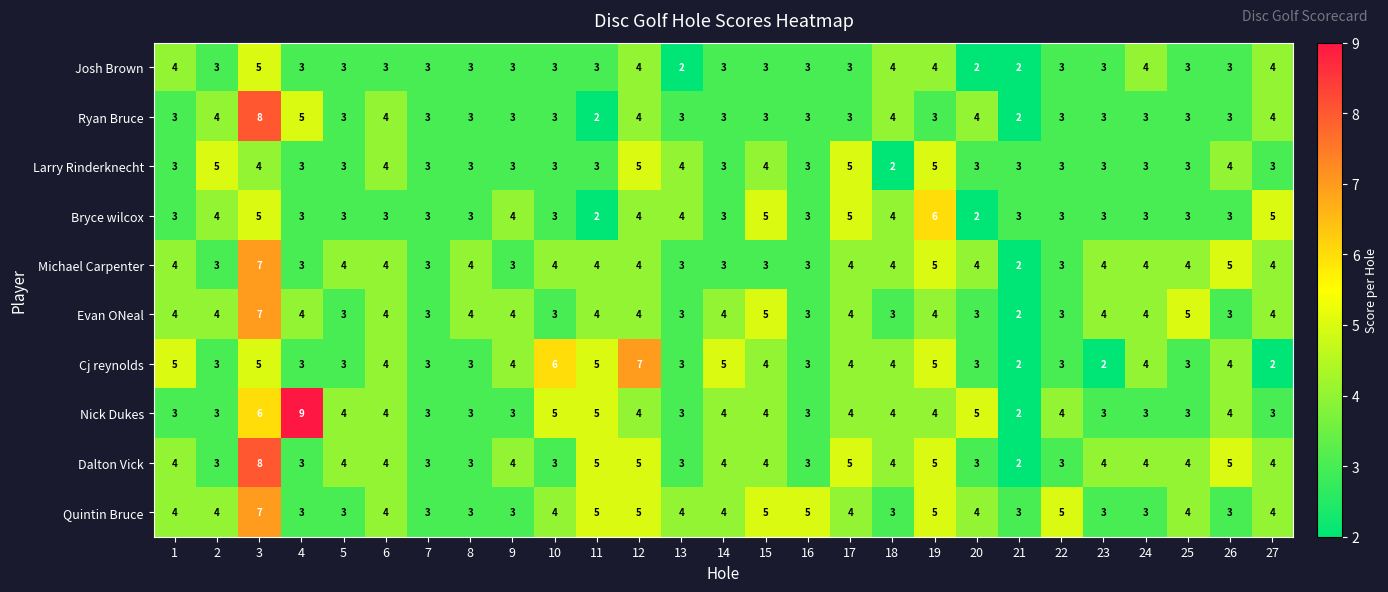

True or false: Evan ONeal has a value of 3 at 16.

True